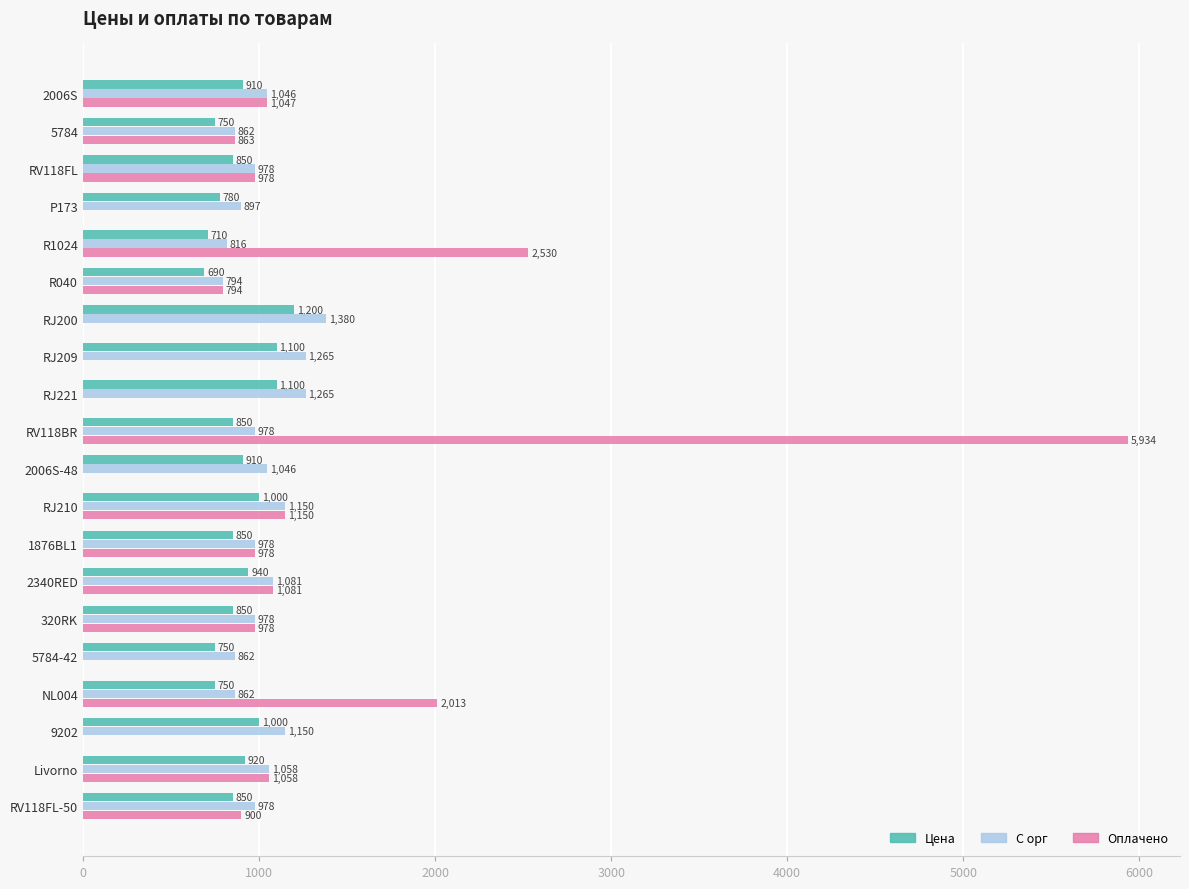

What is the approximate value of С орг at R040?

793.5